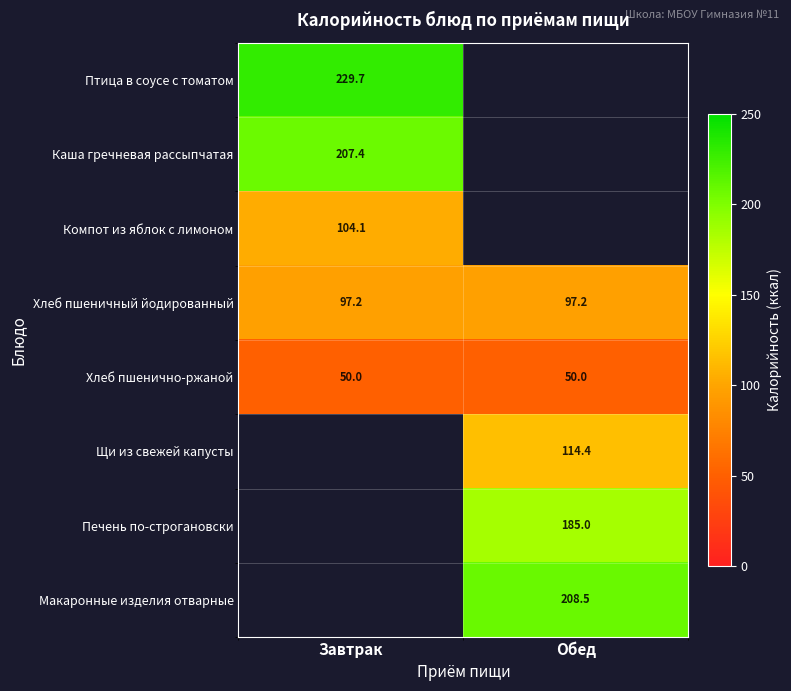

Is the value of Компот из яблок с лимоном at Завтрак greater than the value of Макаронные изделия отварные at Обед?

No